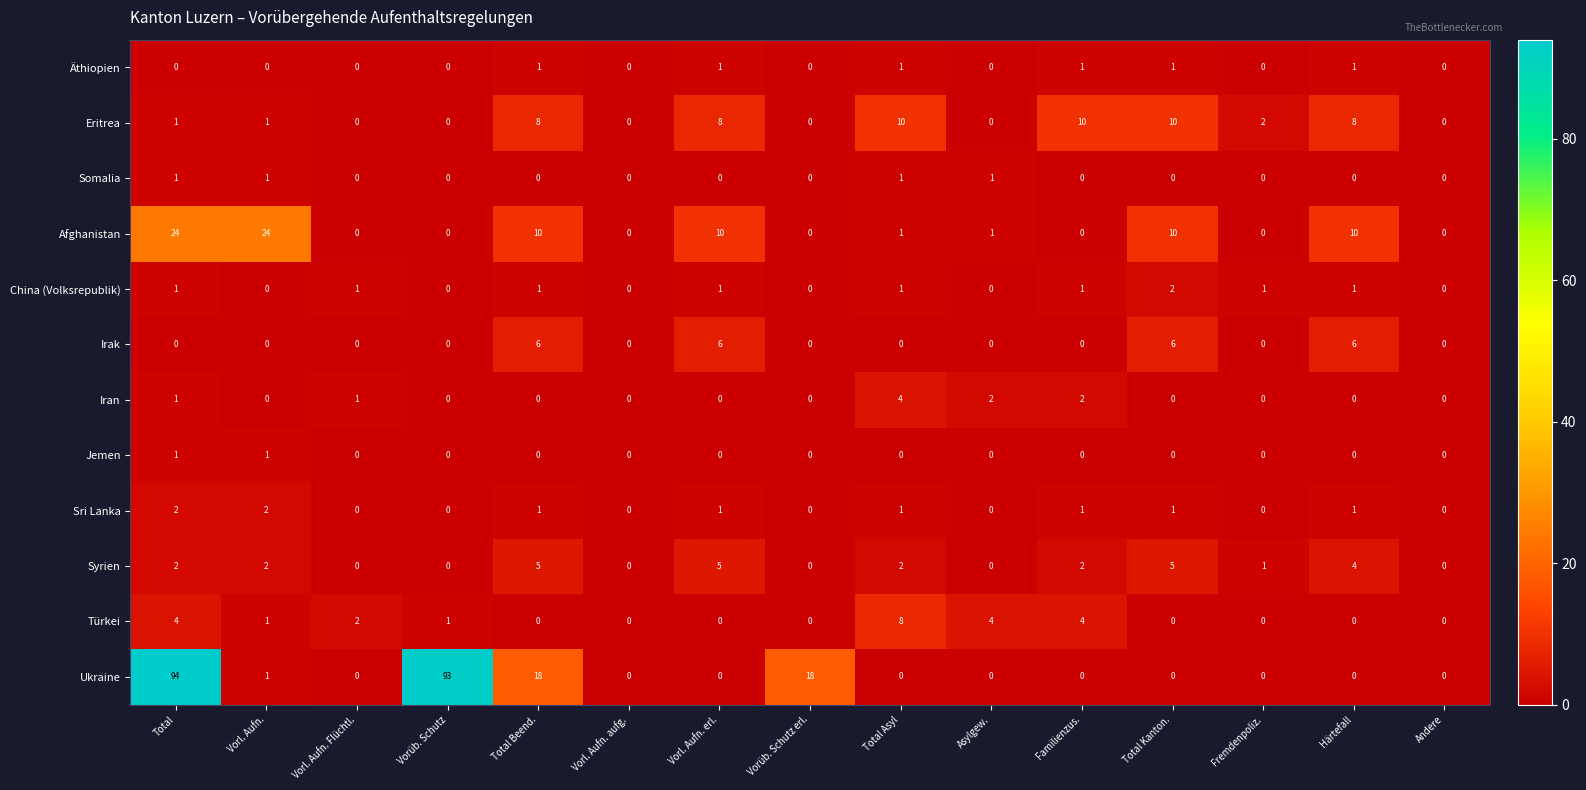

What is the total value across all series at Familienzus.?

21